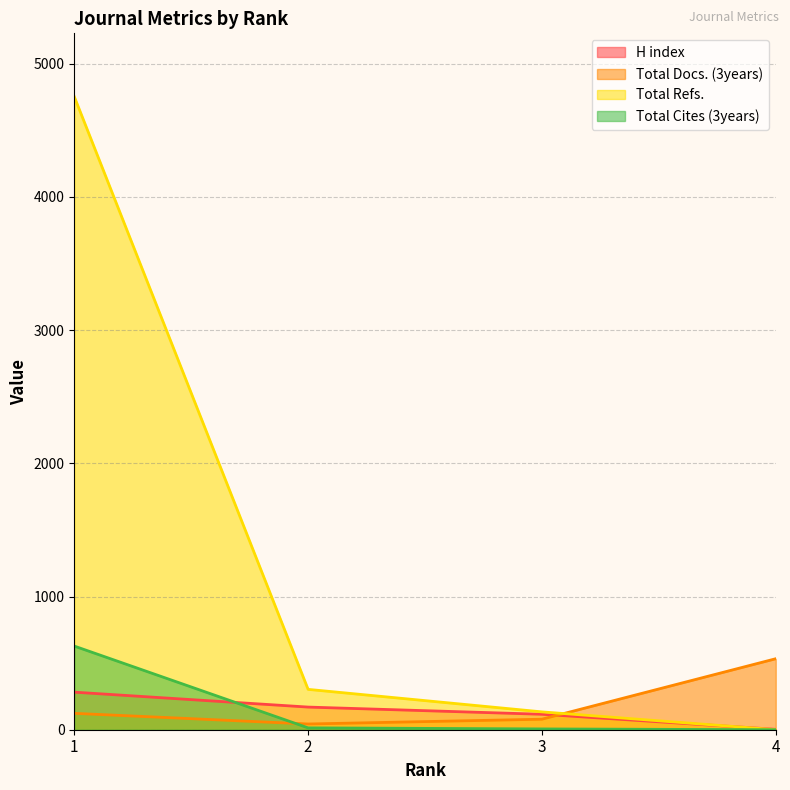

Where is H index nearest to the value 142?

3